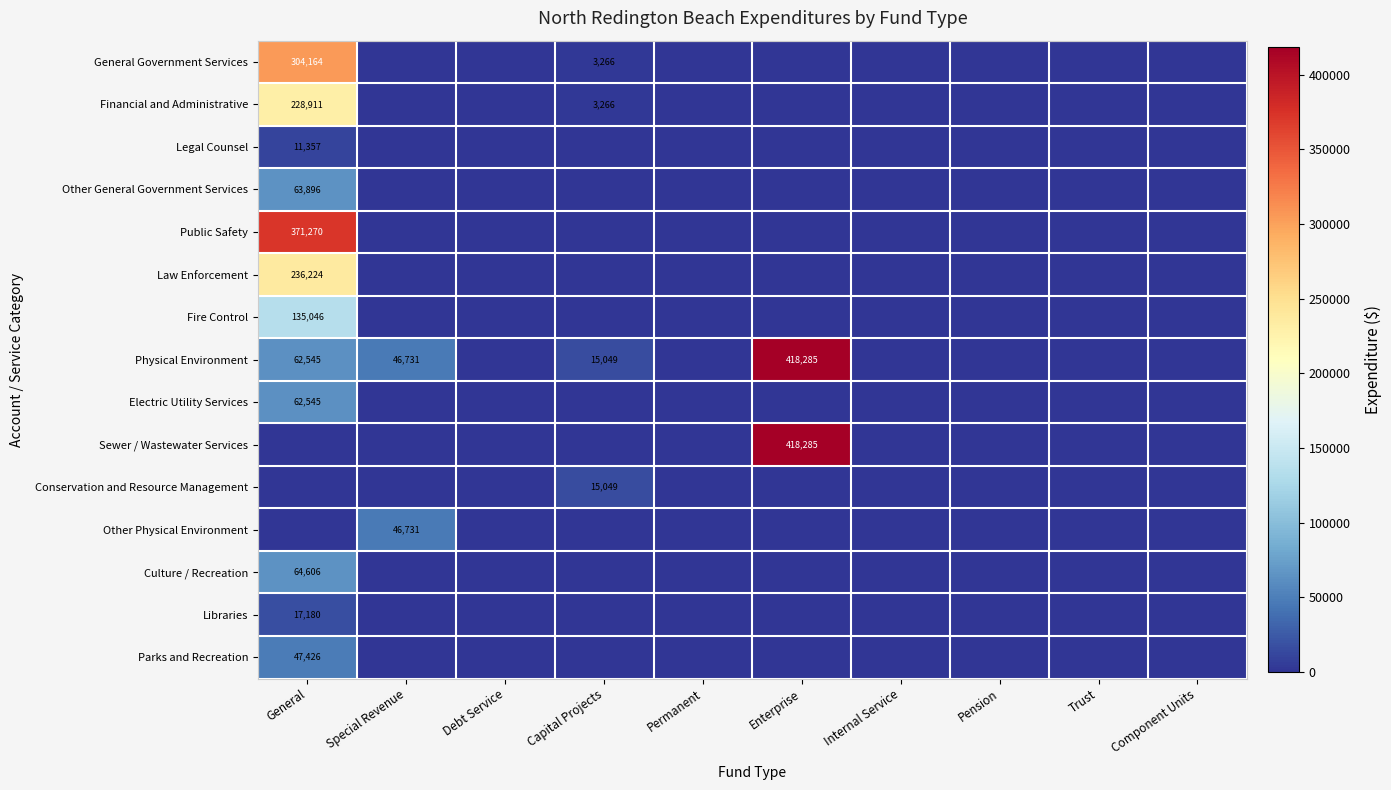

Which series has the largest total across all categories?

Physical Environment